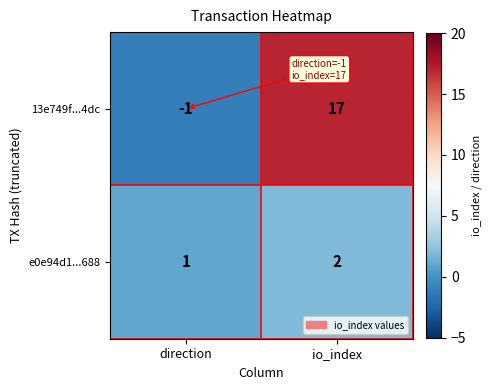

True or false: 13e749f...4dc has a value of -1 at direction.

True